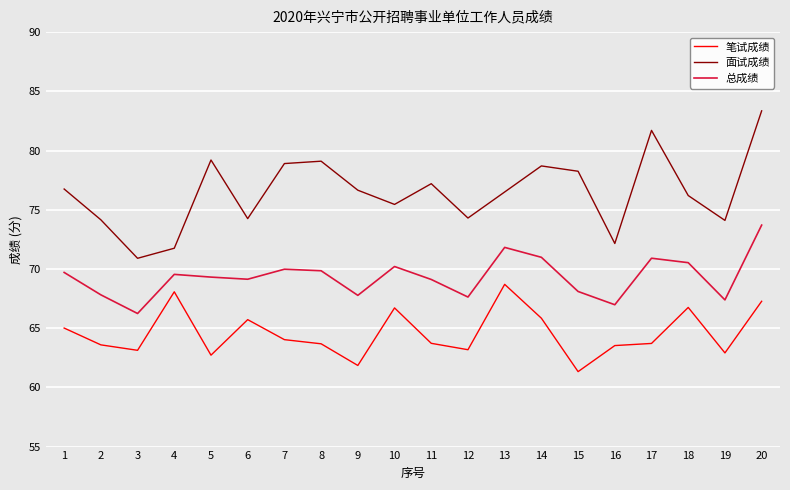

Rank the series by their average value, from lowest to highest.

笔试成绩, 总成绩, 面试成绩